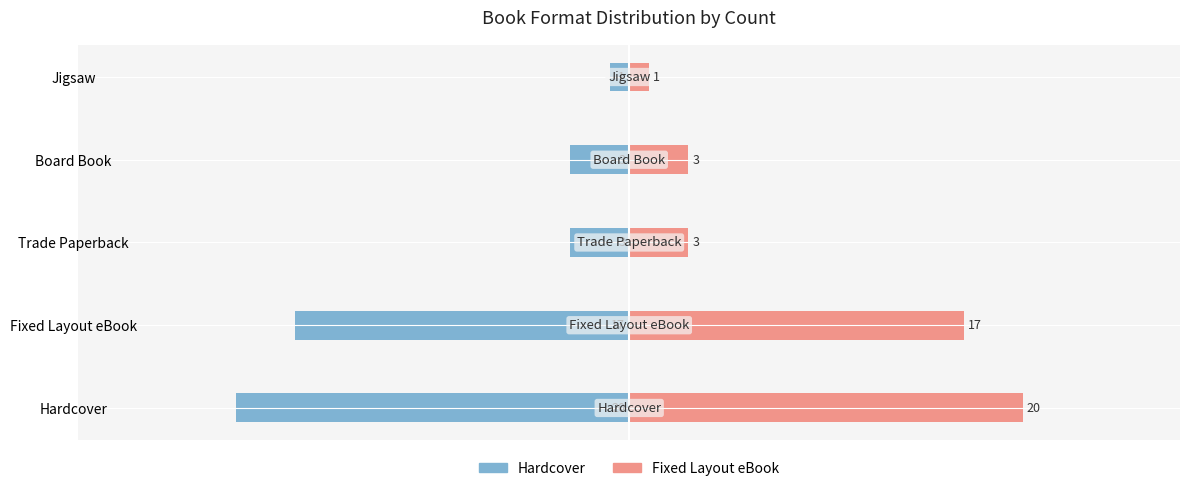

Rank the series at Hardcover from highest to lowest value.

Fixed Layout eBook, Hardcover